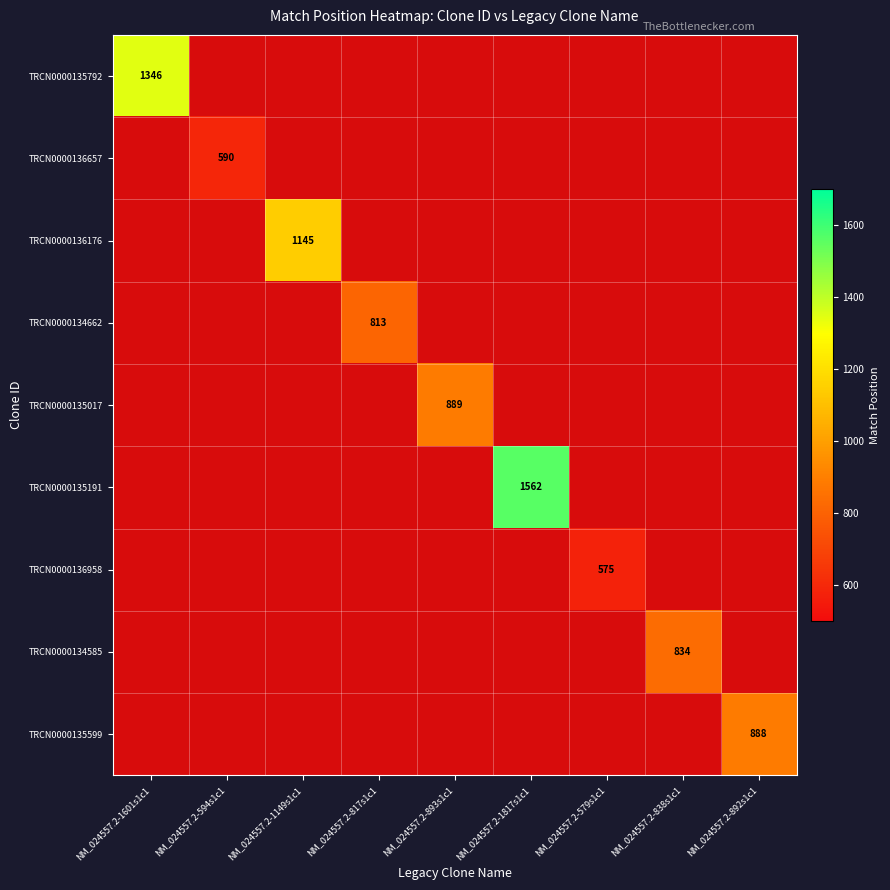

The TRCN0000135792 series shows 1346 at NM_024557.2-1601s1c1. True or false?

True